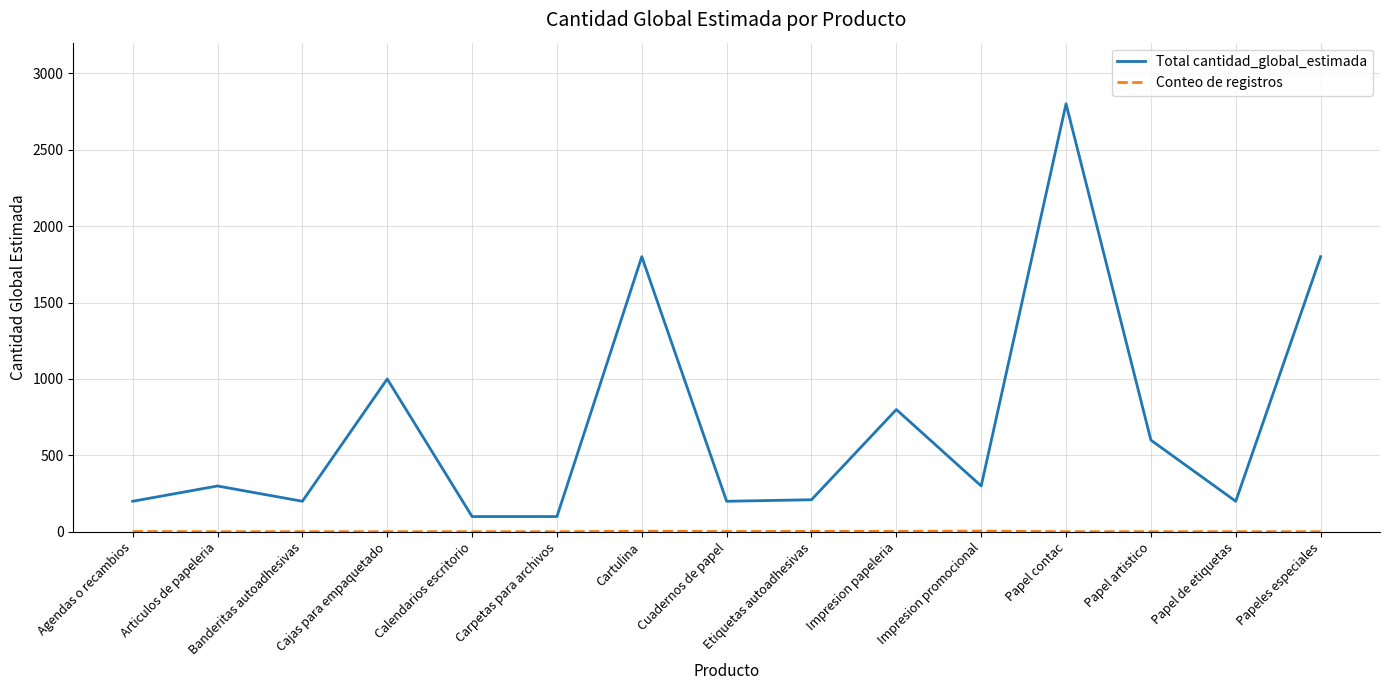

Which series has the largest total across all categories?

Total cantidad_global_estimada